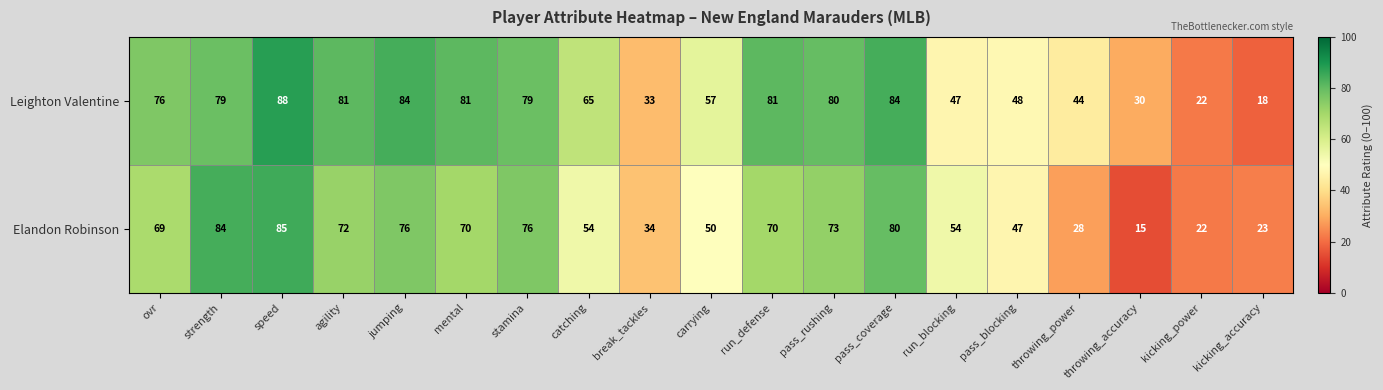

The value of Elandon Robinson at carrying is 50. True or false?

True